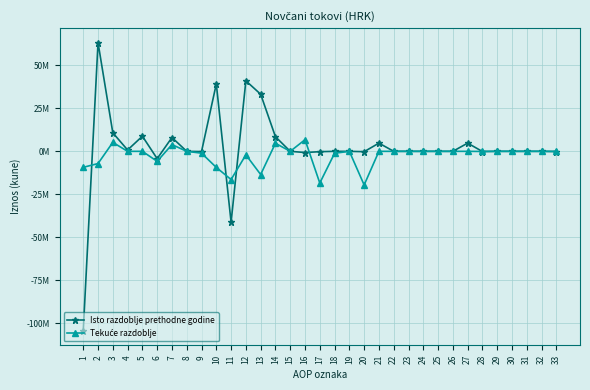

List the series in order of their overall mean, highest first.

Isto razdoblje prethodne godine, Tekuće razdoblje